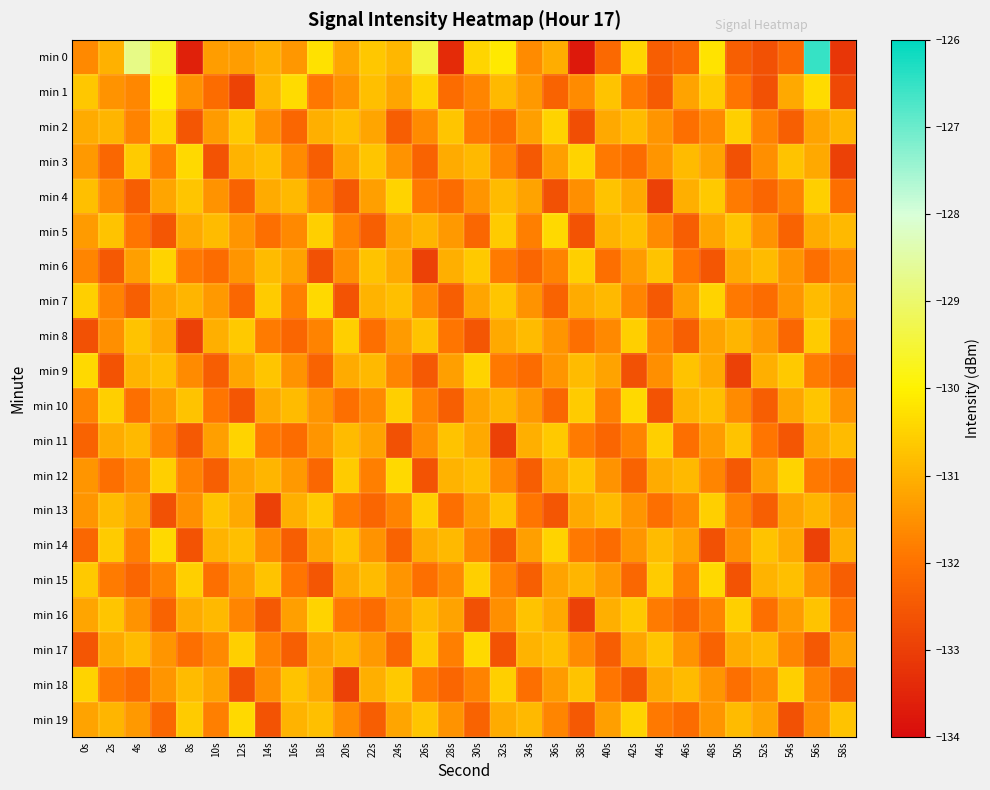

Count the number of data series in this chart.

20